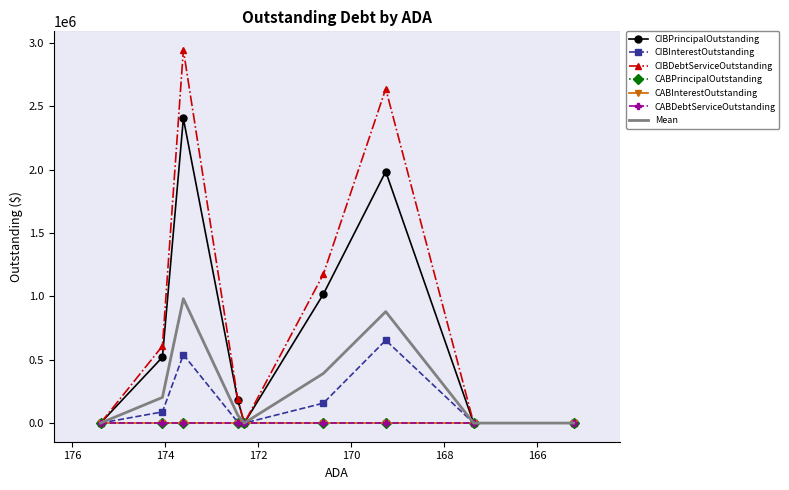

True or false: CIBPrincipalOutstanding has a value of 686843.2 at Malta ISD.

False